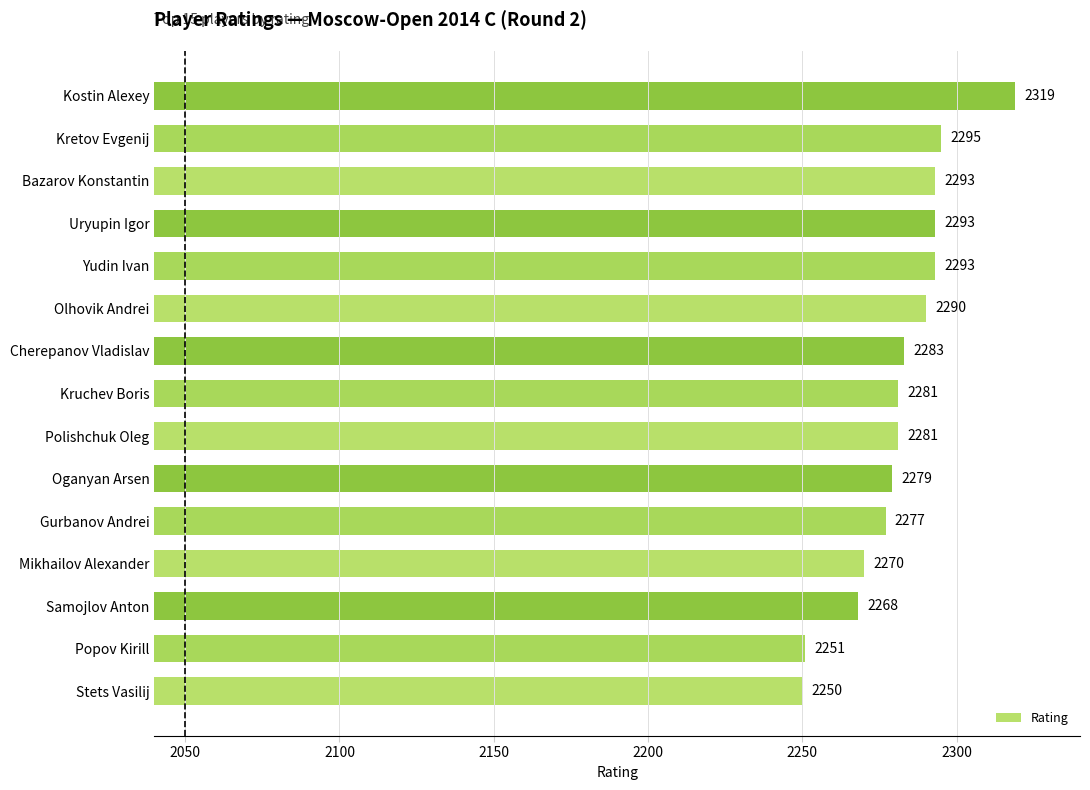

Reading bottom to top, extract all data points from this chart.

2250	2251	2268	2270	2277	2279	2281	2281	2283	2290	2293	2293	2293	2295	2319